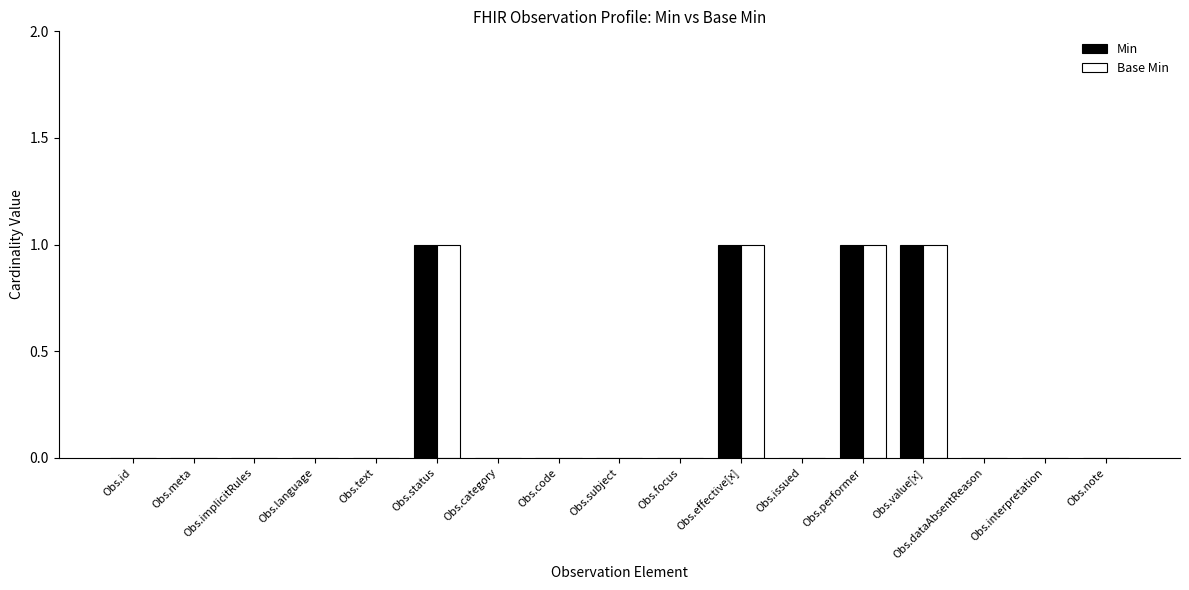

What is the sum of all Min values?

4